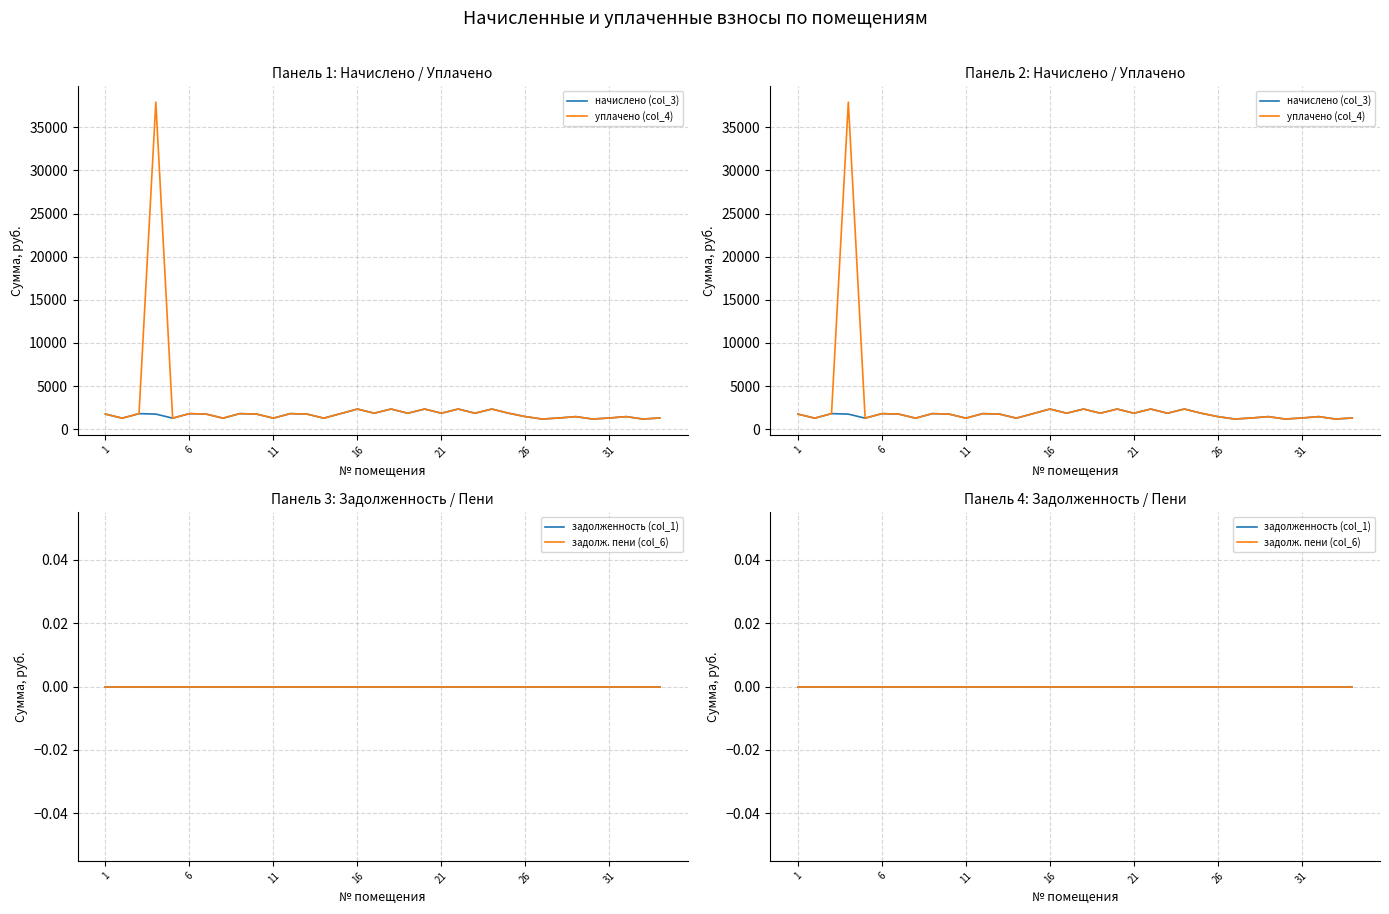

Between 19 and 32, which series saw the biggest shift?

начислено (col_3)